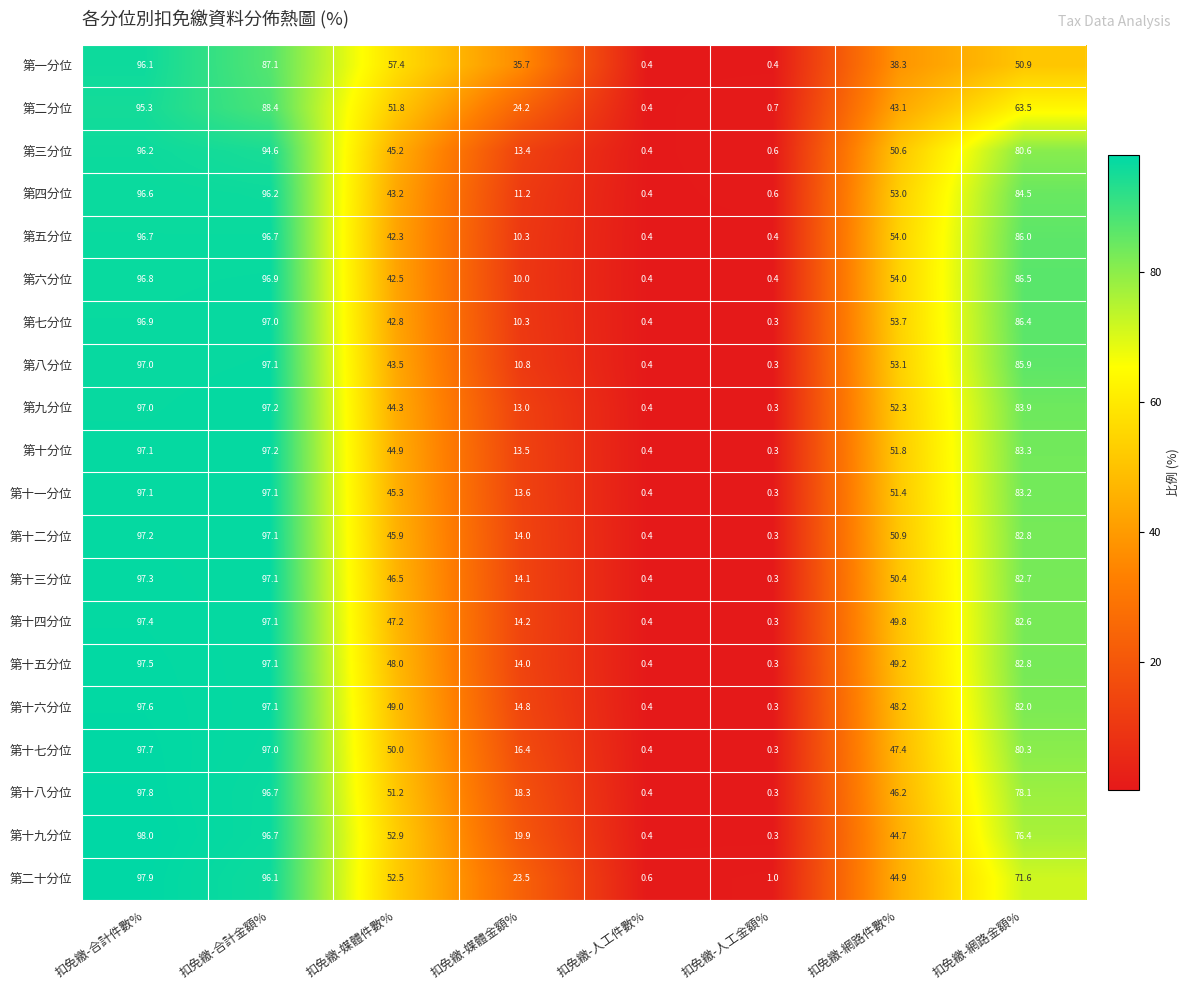

Where is 第四分位 nearest to the value 48?

扣免繳-媒體件數%